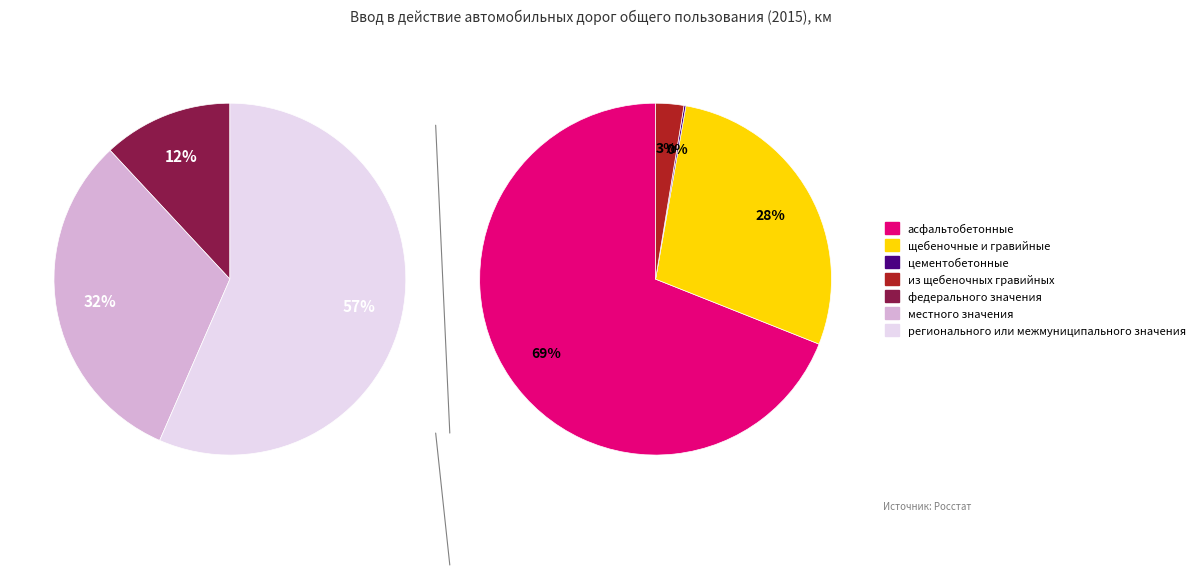

Count the number of slices in the pie.

3